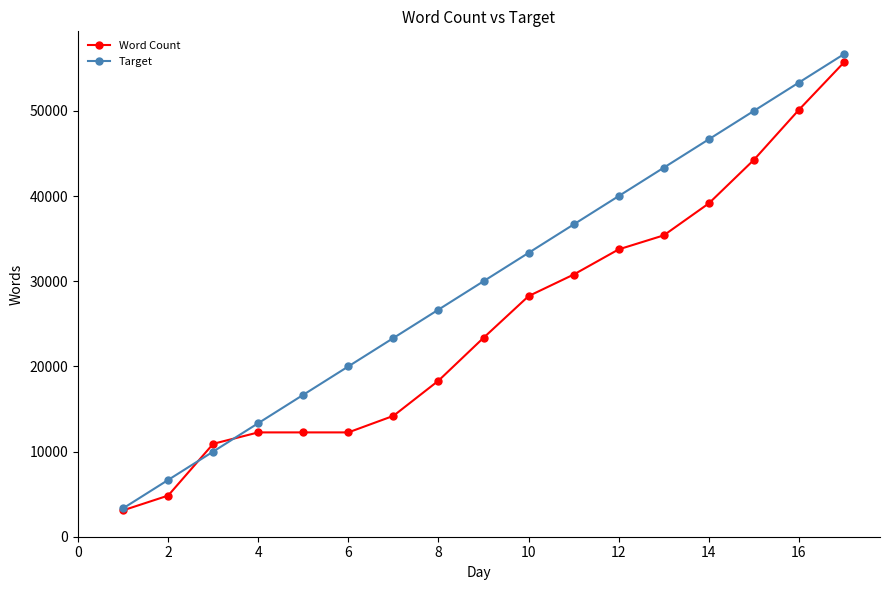

How many lines are shown in the chart?

2